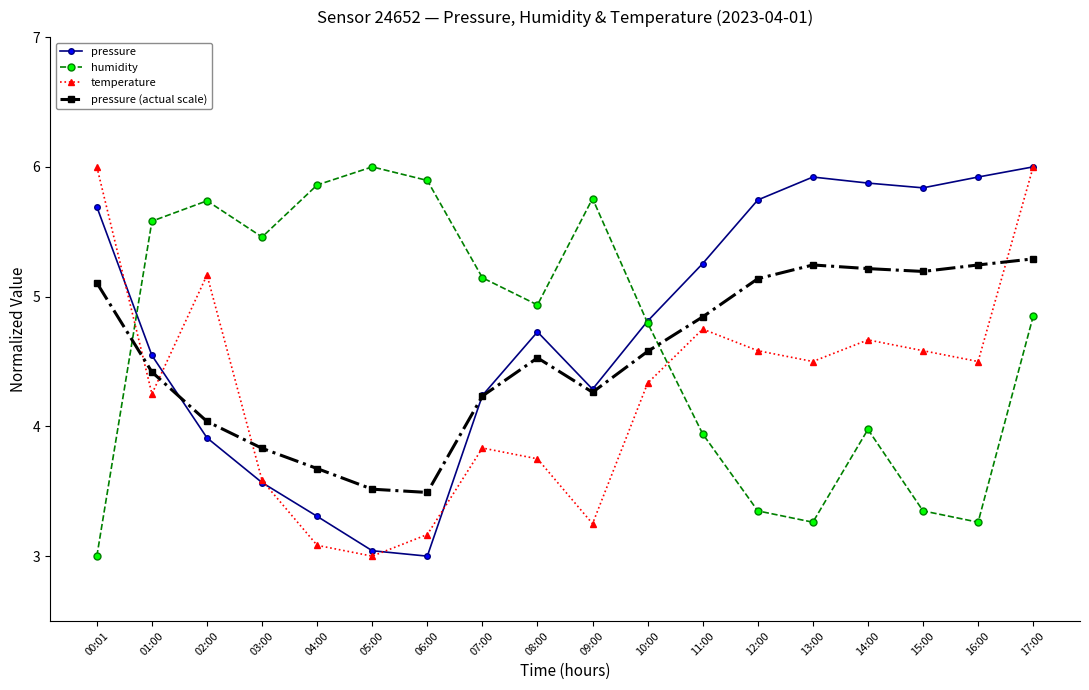

What is the label of the 3rd point from the left?

02:00